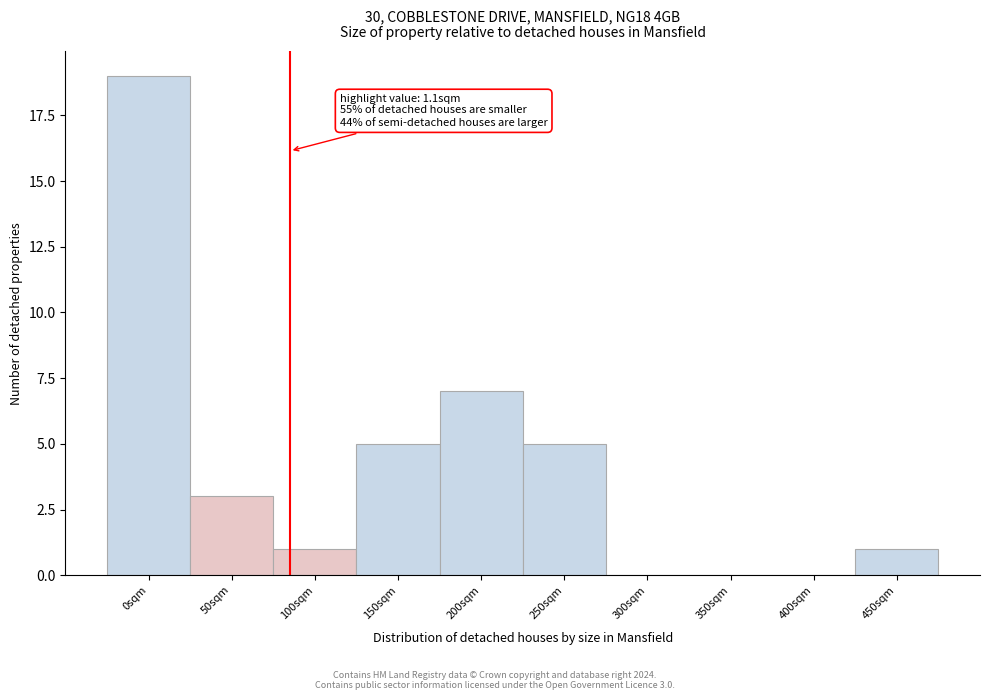

Reading left to right, what are all the values shown in this chart?

0sqm=19	50sqm=3	100sqm=1	150sqm=5	200sqm=7	250sqm=5	300sqm=0	350sqm=0	400sqm=0	450sqm=1